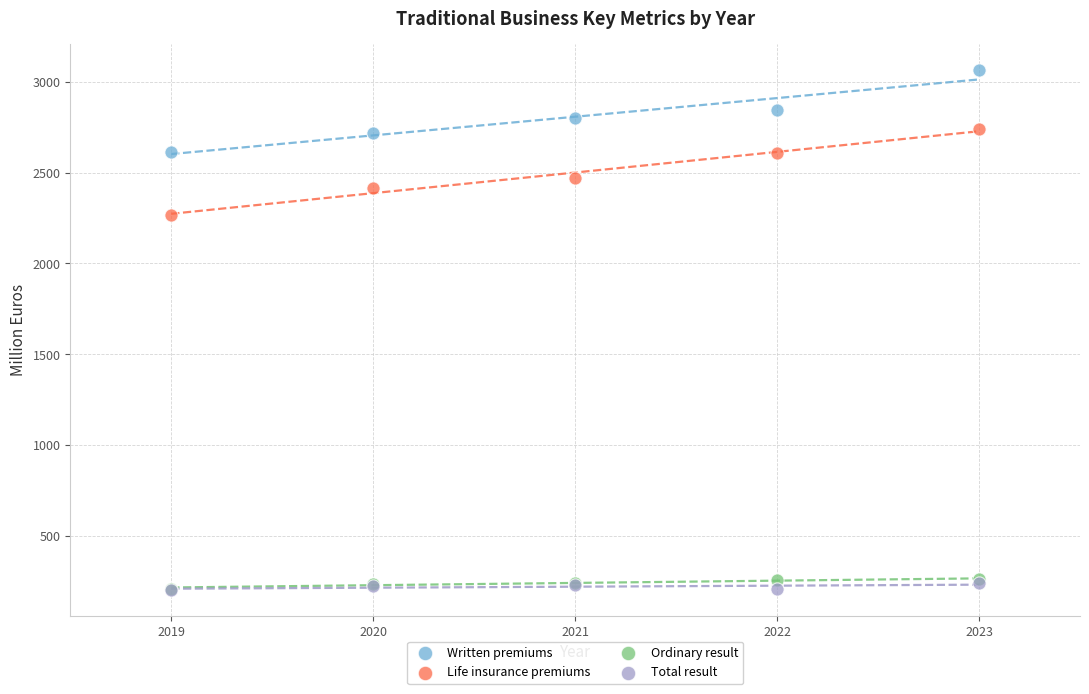

Across all series, what Y value is closest to 1633?

2268.6